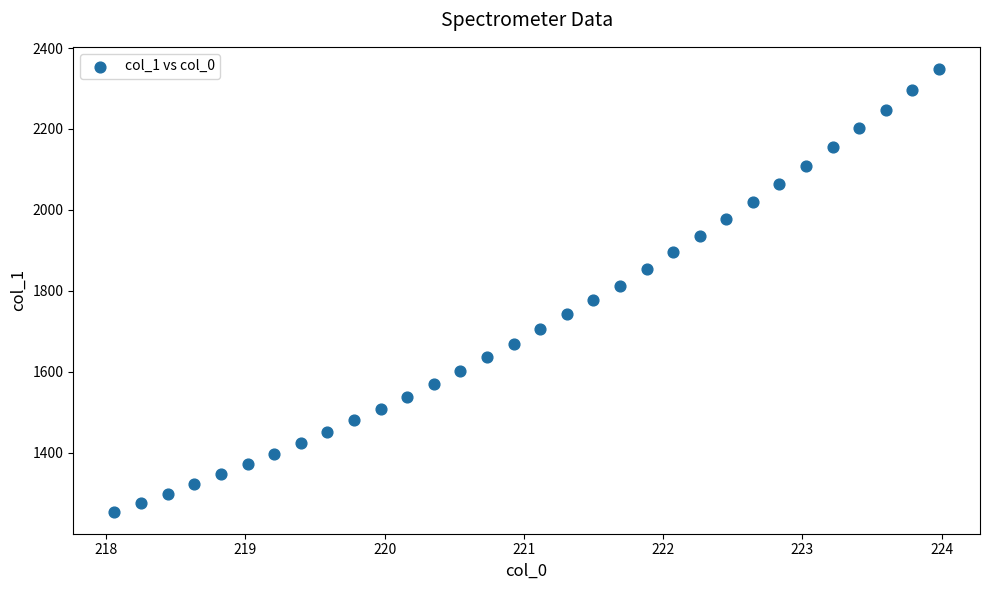

What is the range of X values (max minus min)?

5.9